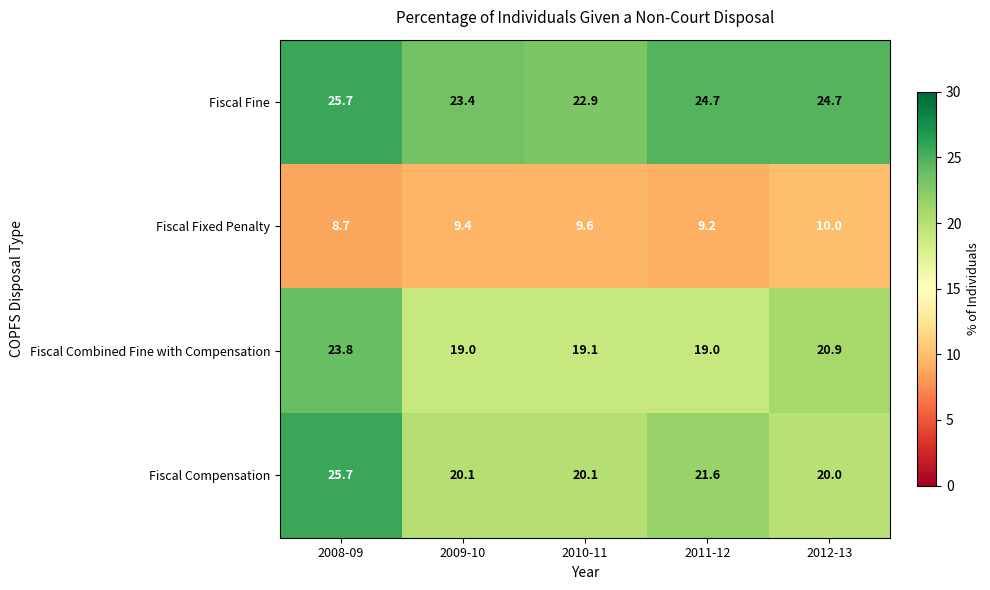

What value does the Fiscal Fixed Penalty series have at 2010-11?

9.6